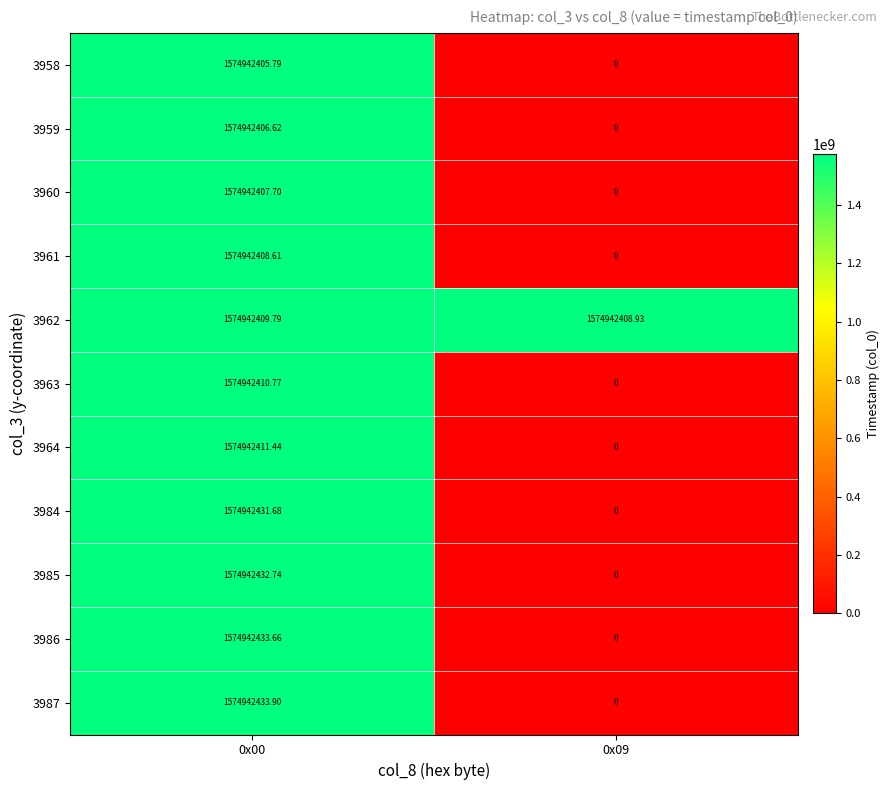

How many values in the 3986 series are below 1574942433?

1